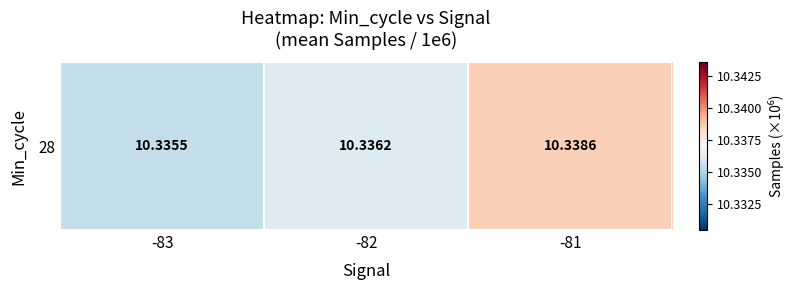

List the labels in order of value, largest first.

-81, -82, -83